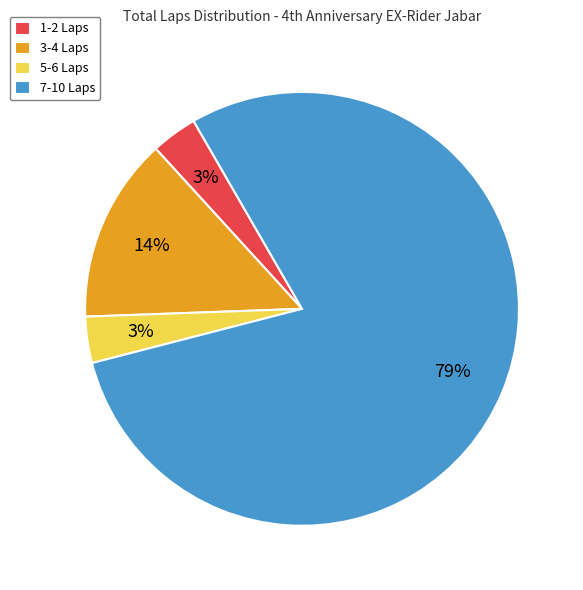

Count the number of slices in the pie.

4